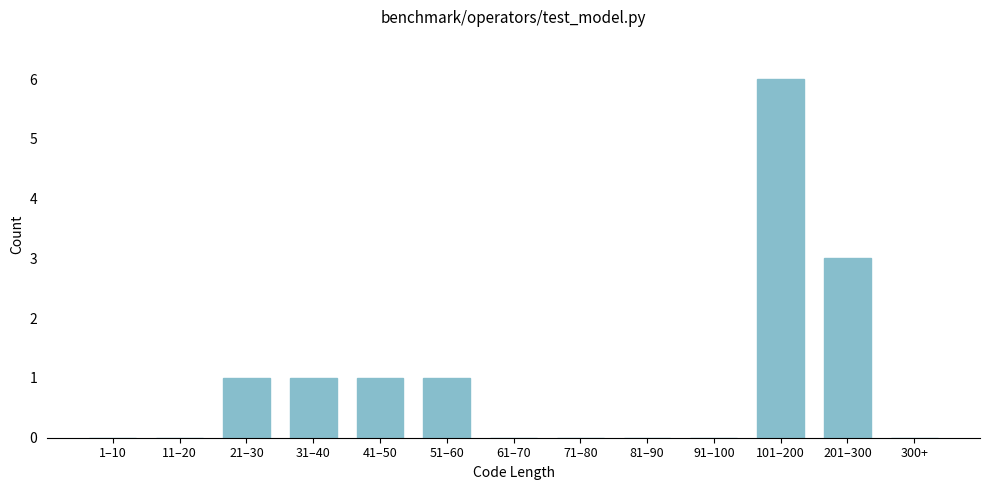

Reading right to left, transcribe all the data shown in this chart.

300+=0	201–300=3	101–200=6	91–100=0	81–90=0	71–80=0	61–70=0	51–60=1	41–50=1	31–40=1	21–30=1	11–20=0	1–10=0